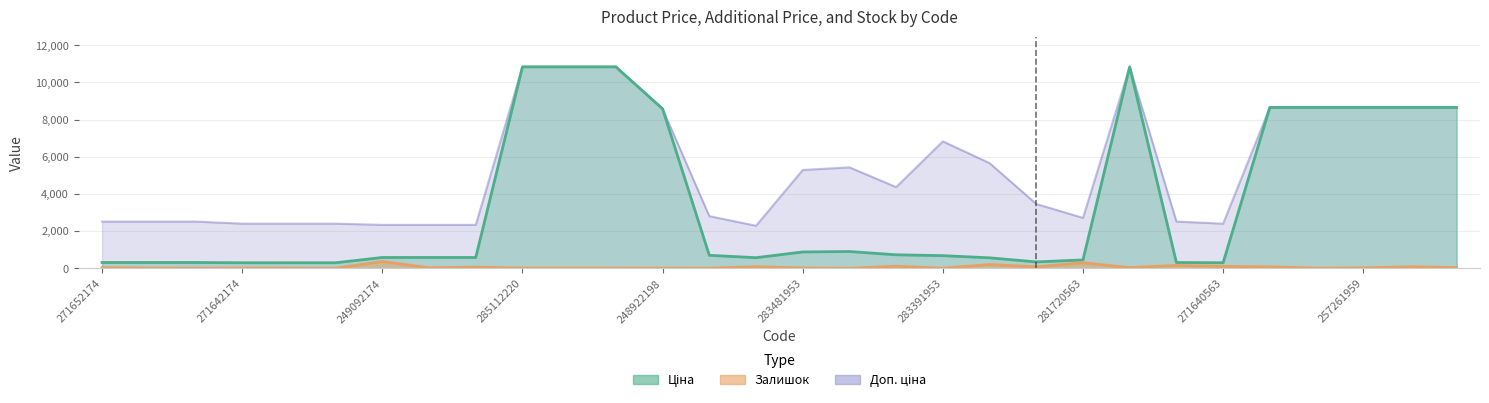

What is the smallest value displayed?

2.0